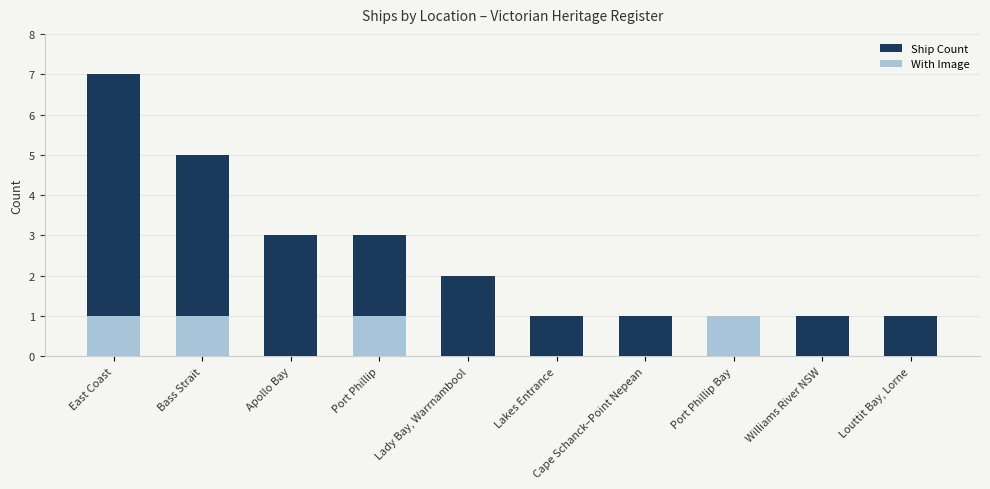

Which series changed the most between Lakes Entrance and Cape Schanck–Point Nepean?

Ship Count